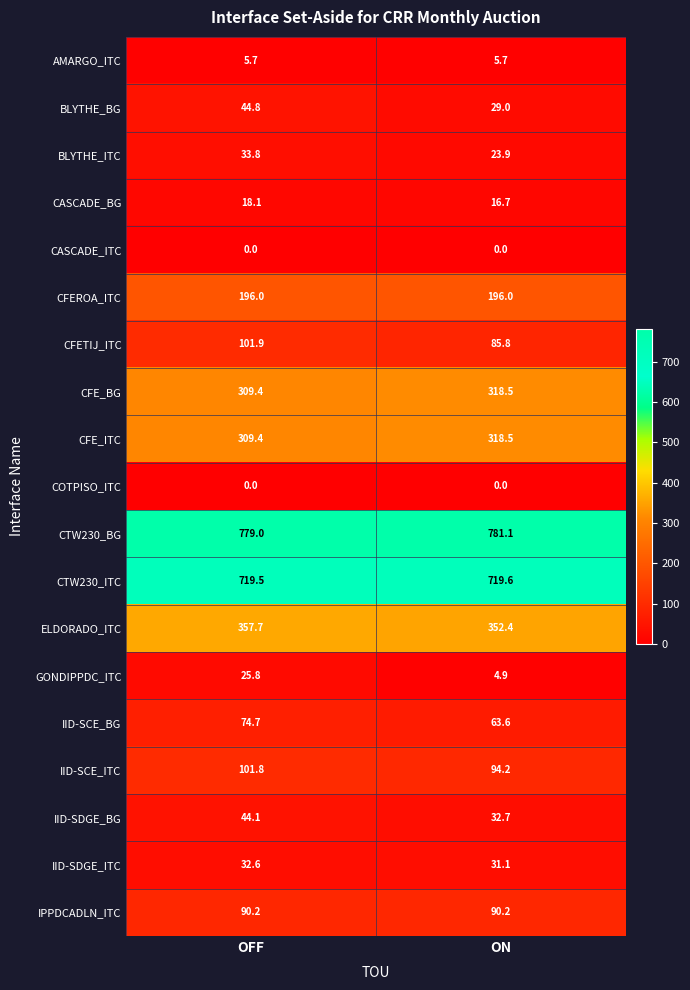

Which category has the lowest value in the BLYTHE_ITC series?

ON